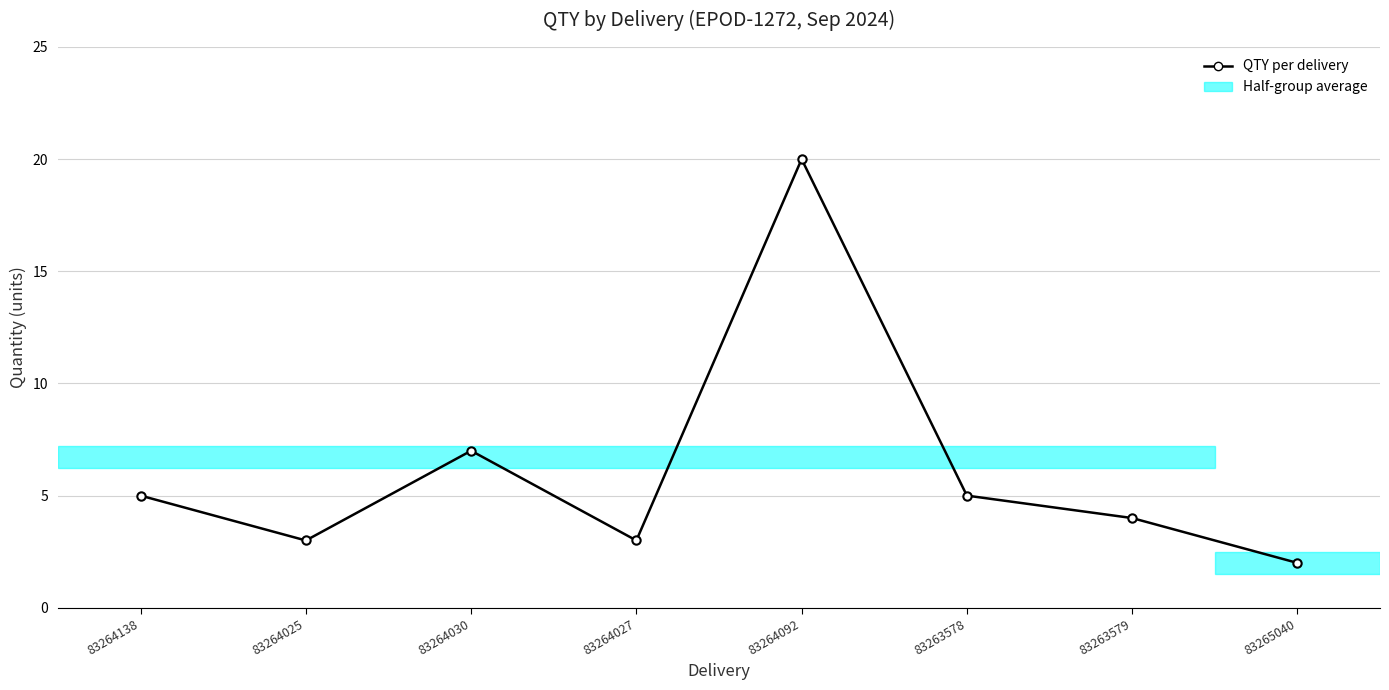

What is the value of the 3rd point from the left?

7